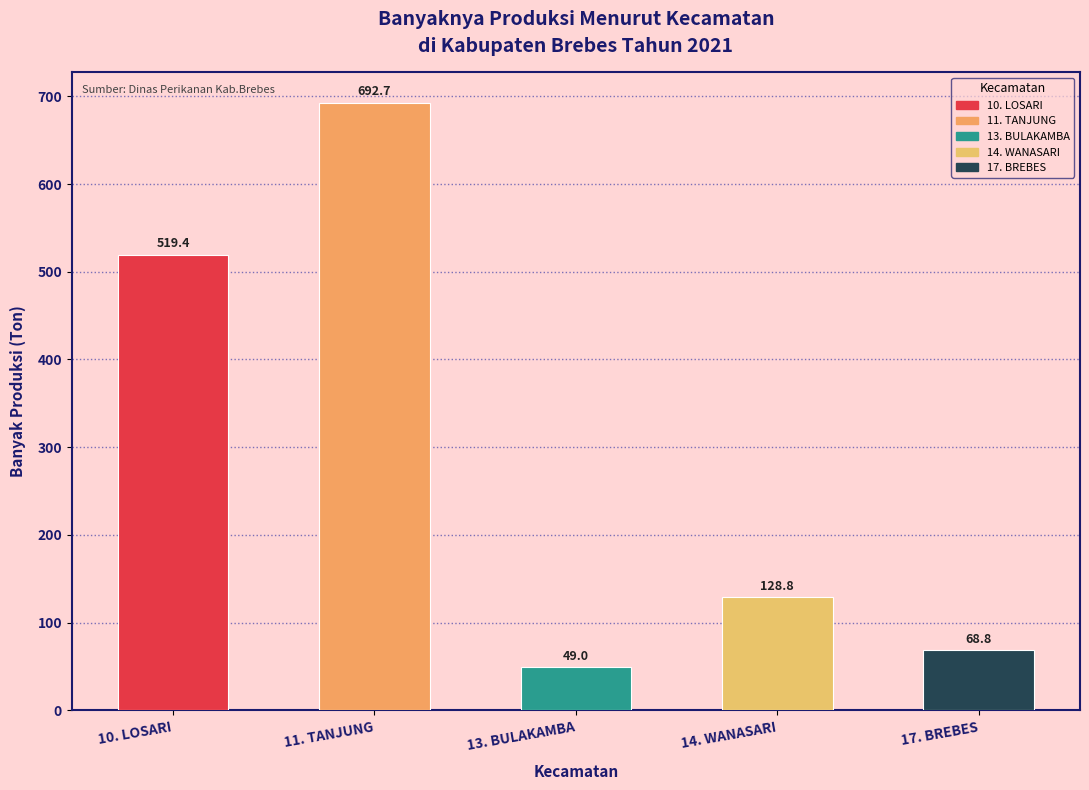

Reading left to right, list all the values displayed in this chart.

10. LOSARI=519.4	11. TANJUNG=692.7	13. BULAKAMBA=49.0	14. WANASARI=128.8	17. BREBES=68.8